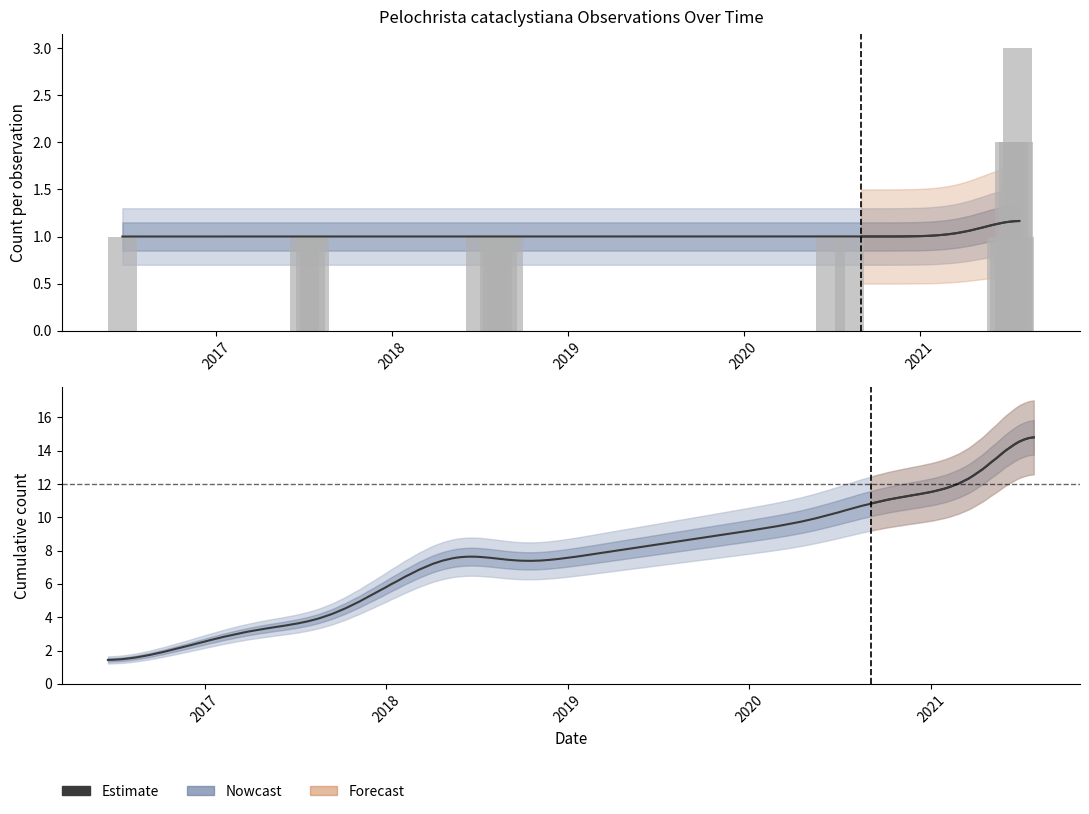

What is the maximum value for Count?

3